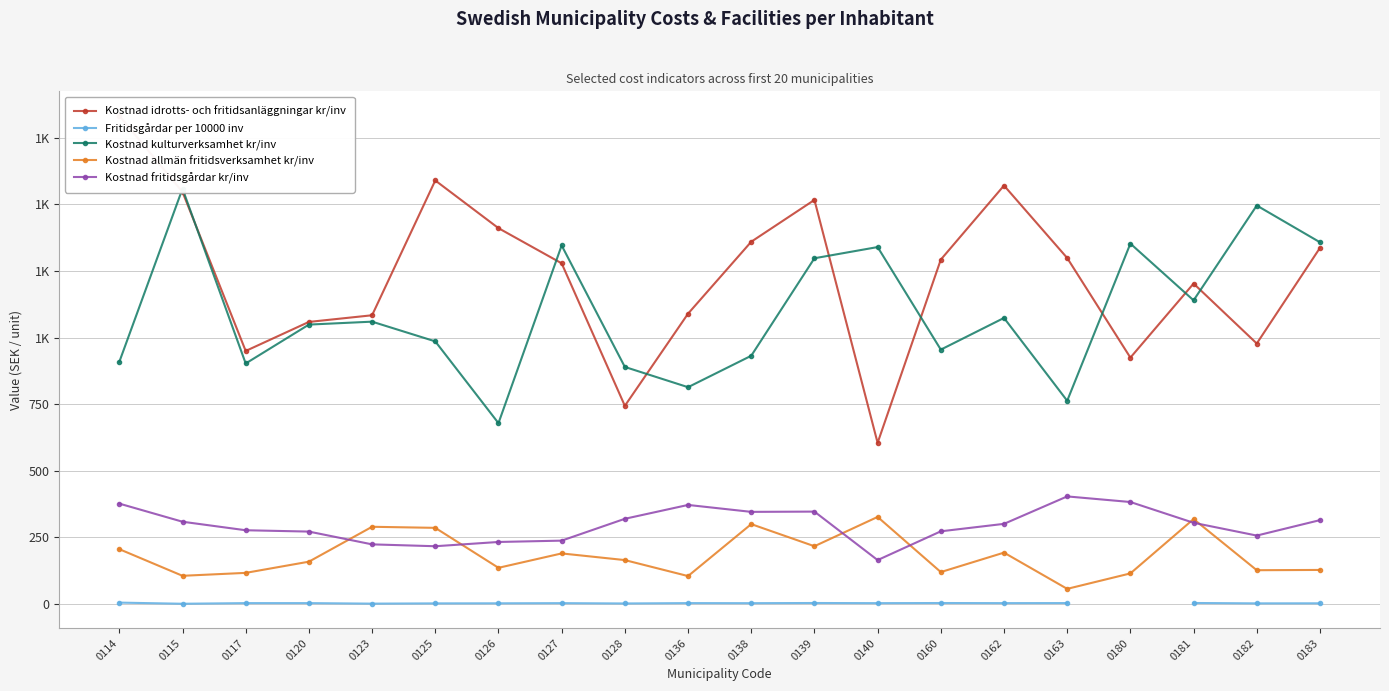

Which category has the highest value in the Kostnad idrotts- och fritidsanläggningar kr/inv series?

0114